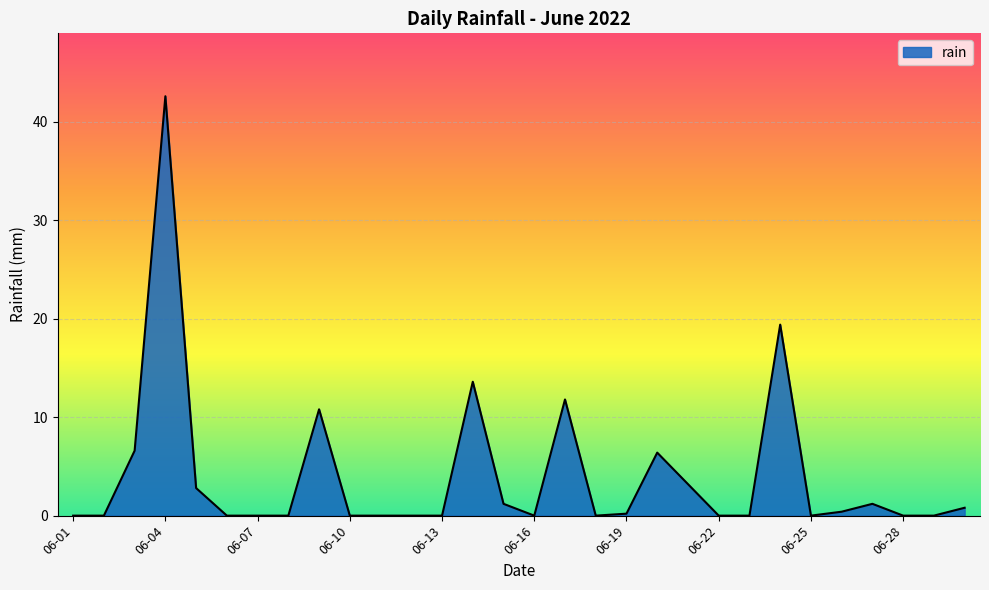

Reading right to left, list all the values displayed in this chart.

0.8	0.0	0.0	1.2	0.4	0.0	19.4	0.0	0.0	3.2	6.4	0.2	0.0	11.8	0.0	1.2	13.6	0.0	0.0	0.0	0.0	10.8	0.0	0.0	0.0	2.8	42.6	6.6	0.0	0.0